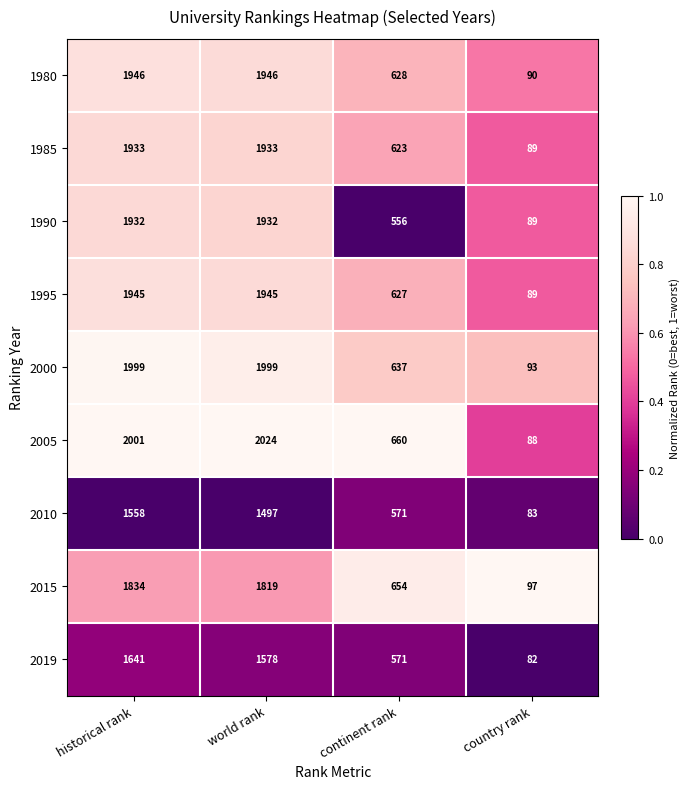

Is it true that 1985 equals 1065 at continent rank?

False